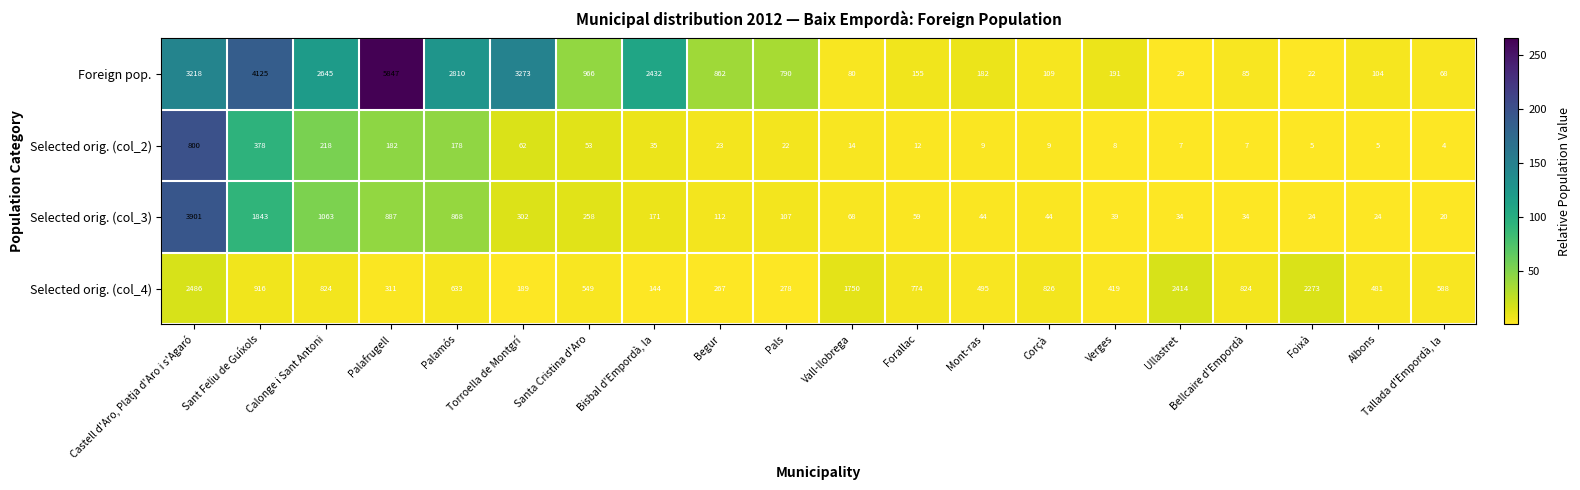

Is it true that Selected orig. (col_4) equals 267 at Begur?

True